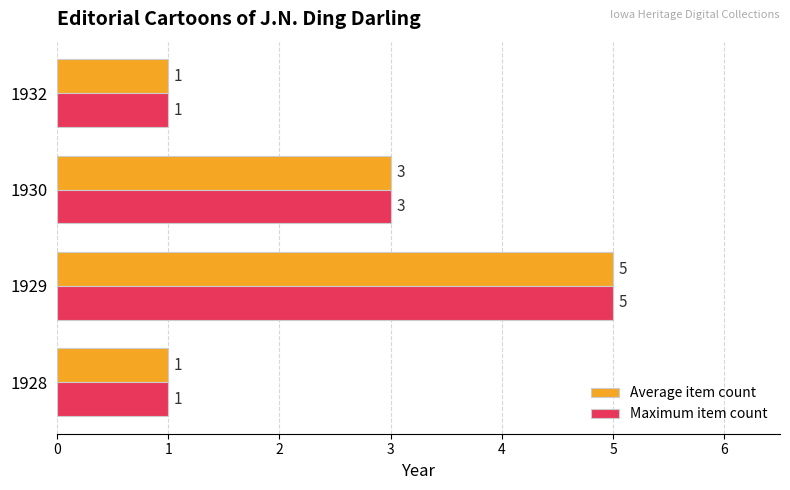

At which label does Maximum item count reach its peak?

1929